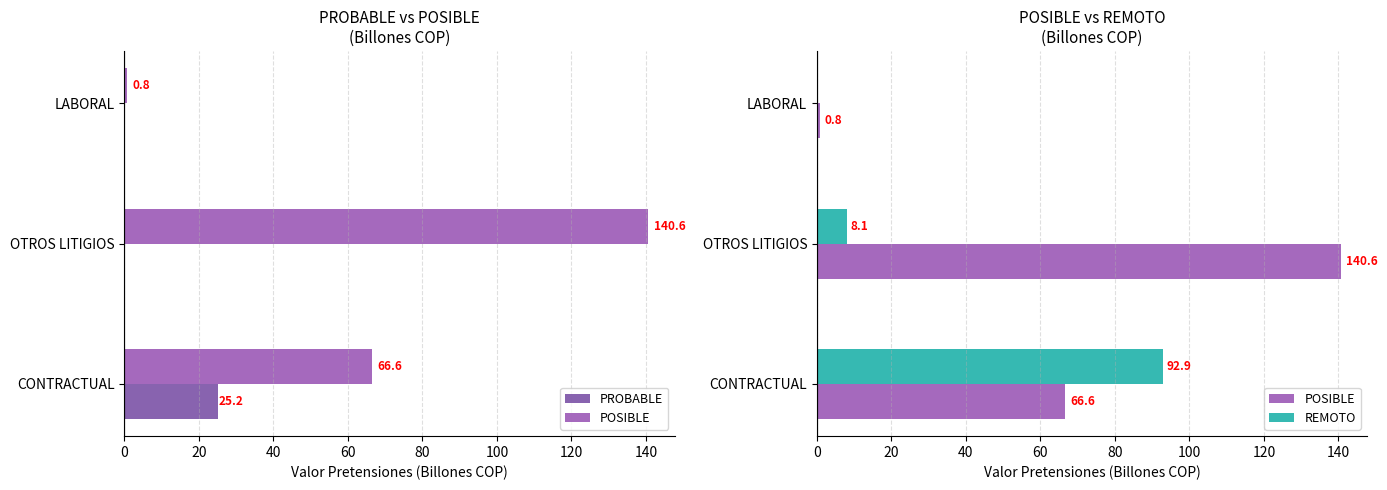

True or false: REMOTO has a value of 54.0 at LABORAL.

False